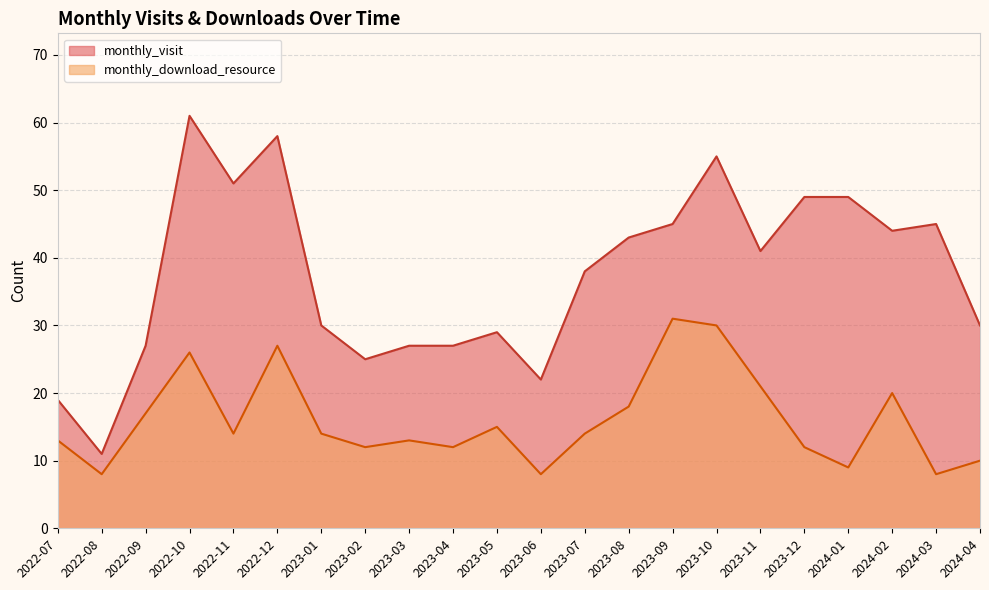

Reading right to left, list all the values displayed in this chart.

monthly_visit: 30	45	44	49	49	41	55	45	43	38	22	29	27	27	25	30	58	51	61	27	11	19
monthly_download_resource: 10	8	20	9	12	21	30	31	18	14	8	15	12	13	12	14	27	14	26	17	8	13